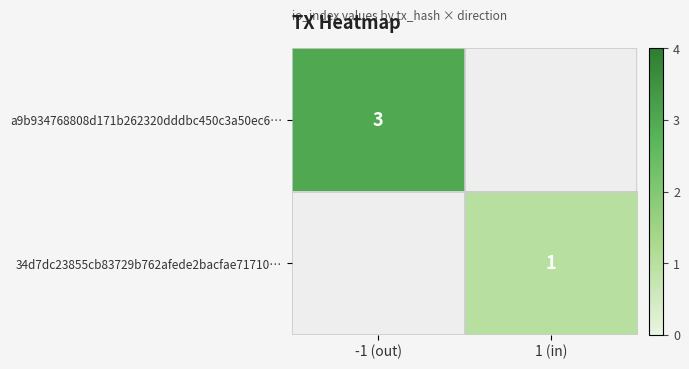

The a9b934768808d171b262320dddbc450c3a50ec6… series shows 5 at -1 (out). True or false?

False